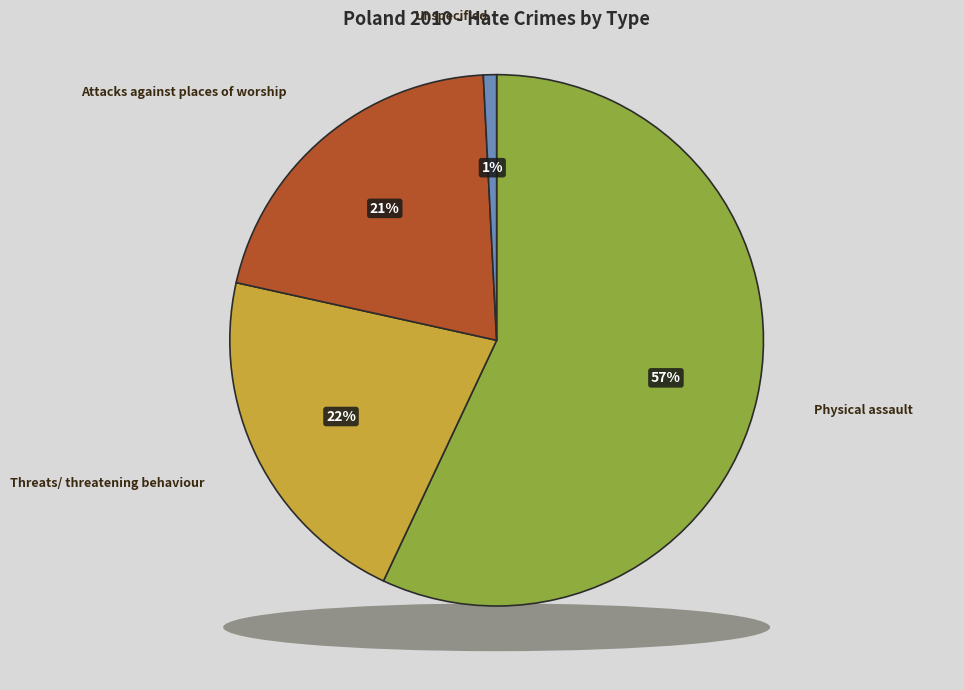

Combined, what portion of the pie is Threats/ threatening behaviour and Physical assault?

78.5%